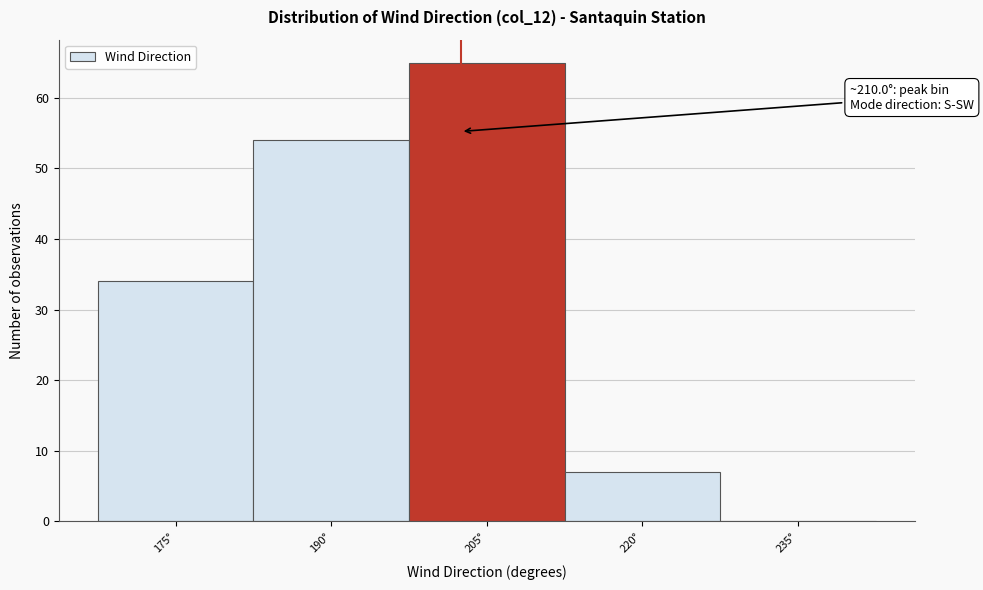

Reading left to right, list all the values displayed in this chart.

175°=34	190°=54	205°=65	220°=7	235°=0